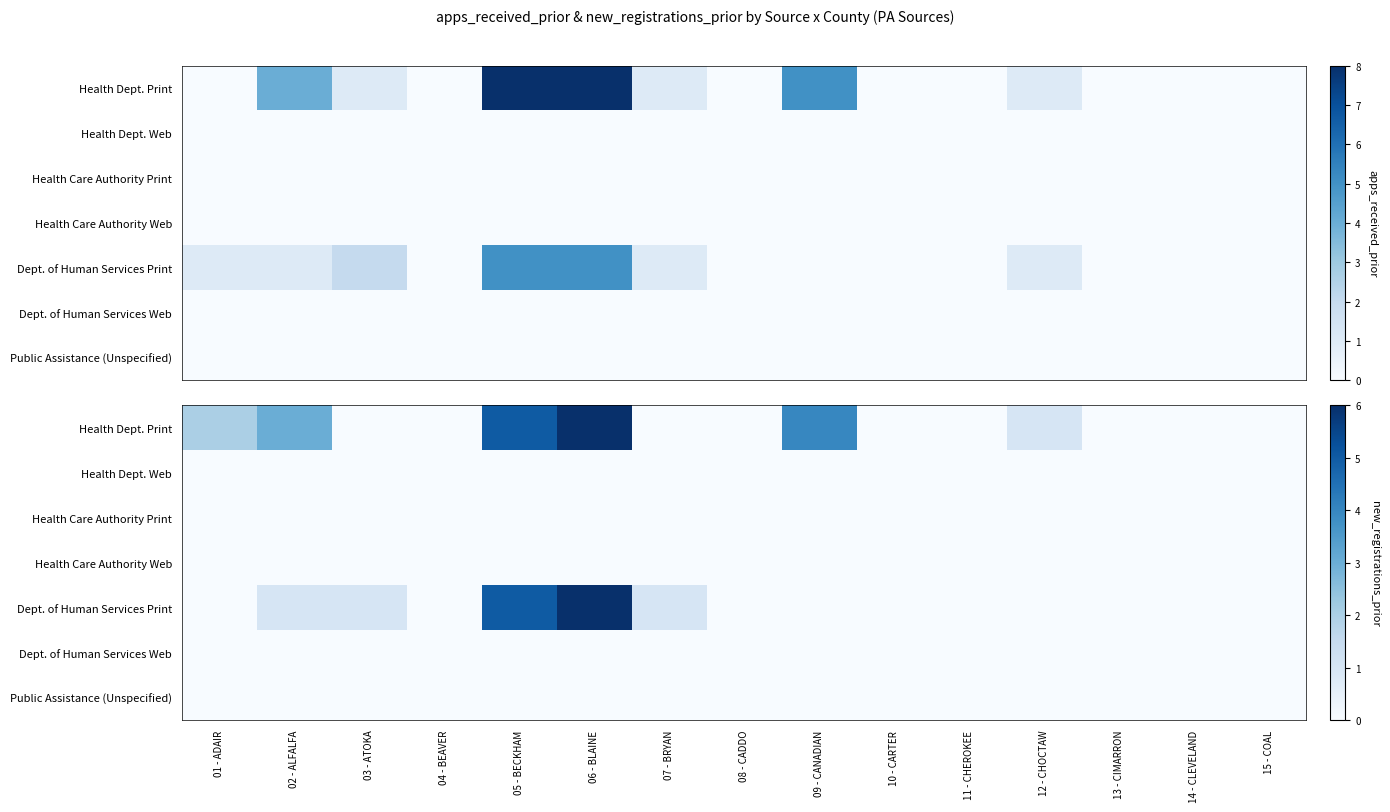

Rank the series at 12 - CHOCTAW from lowest to highest value.

Health Dept. Web, Health Care Authority Print, Health Care Authority Web, Dept. of Human Services Print, Dept. of Human Services Web, Public Assistance (Unspecified), Health Dept. Print